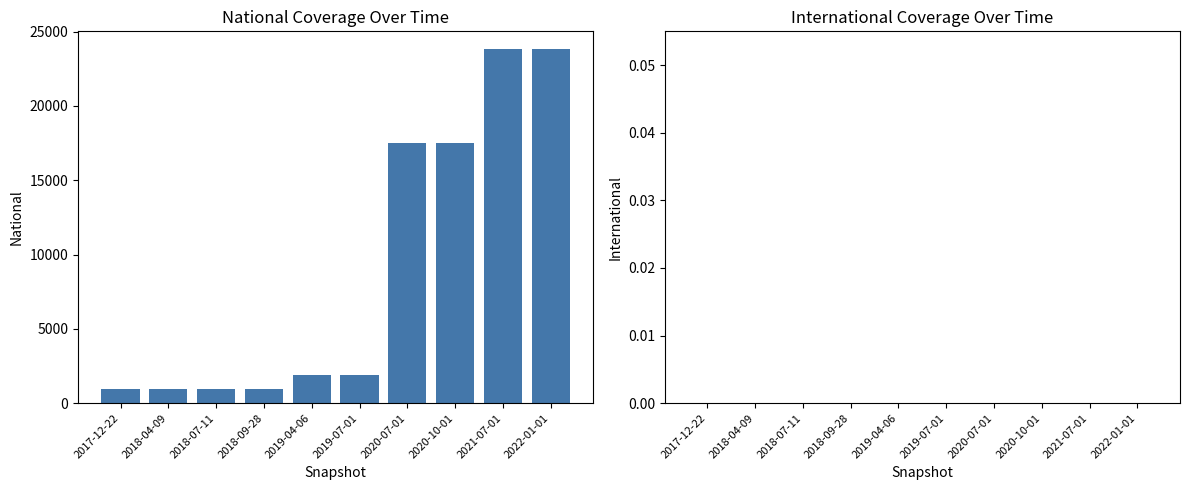

Are the bars horizontal?

No